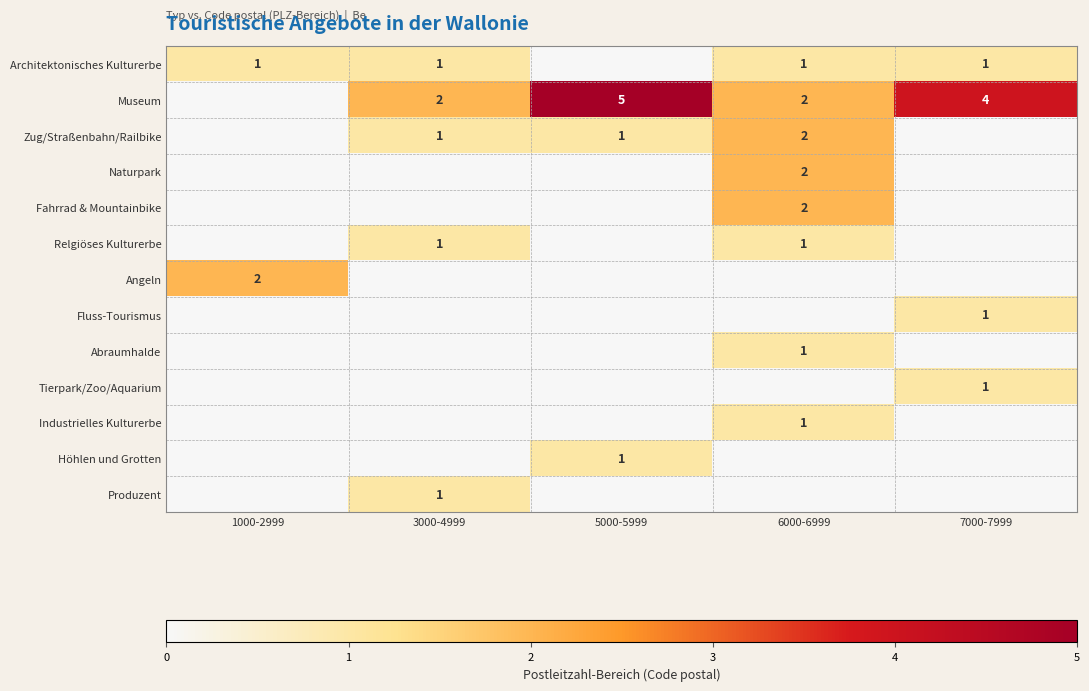

At how many categories does at least one series exceed 1?

5